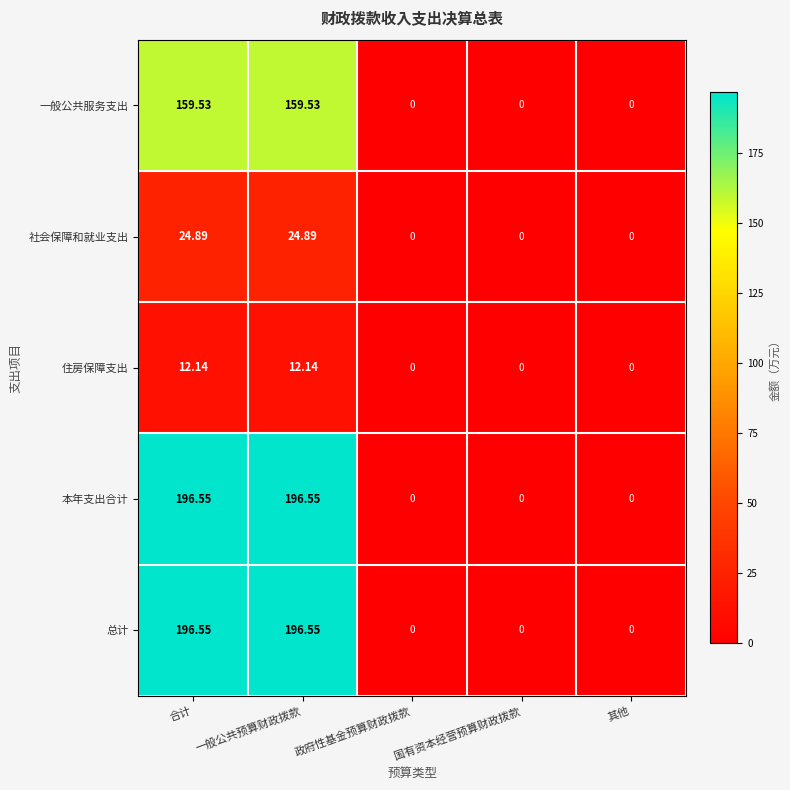

What is the maximum value shown in the chart?

196.6